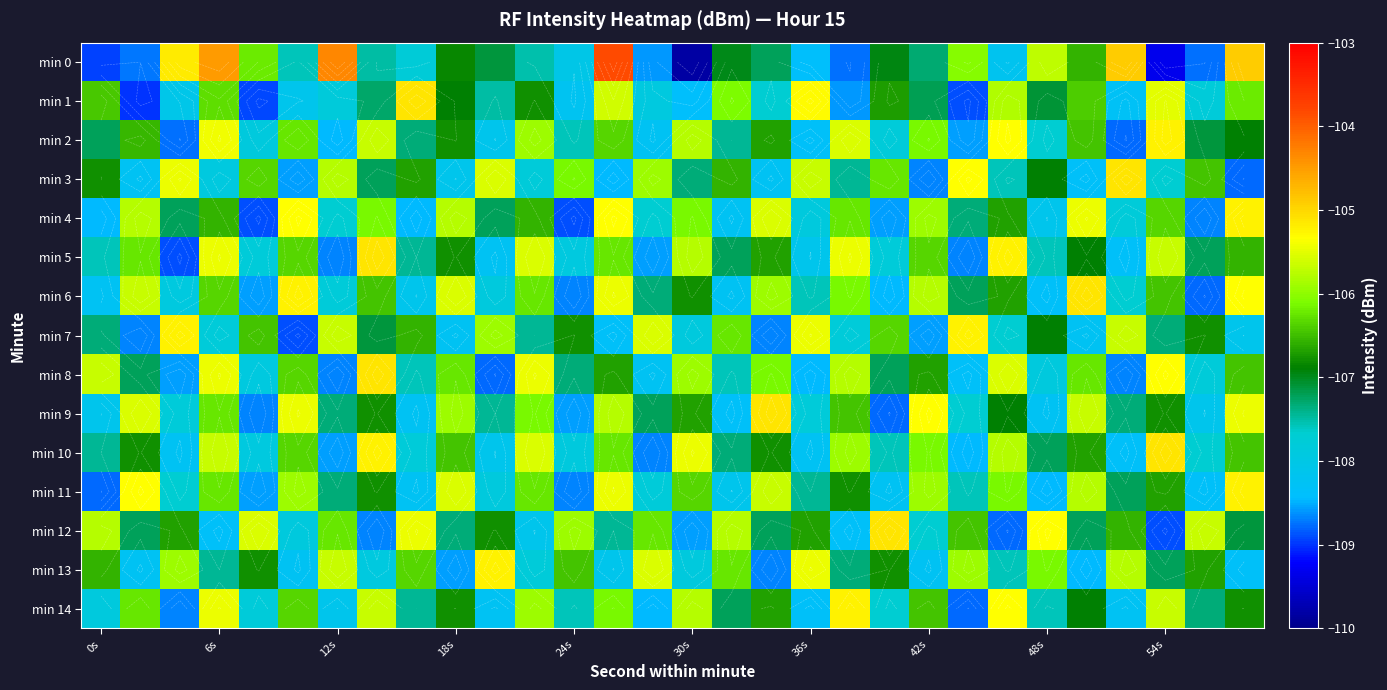

At which category is the sum across all series the highest?

6s